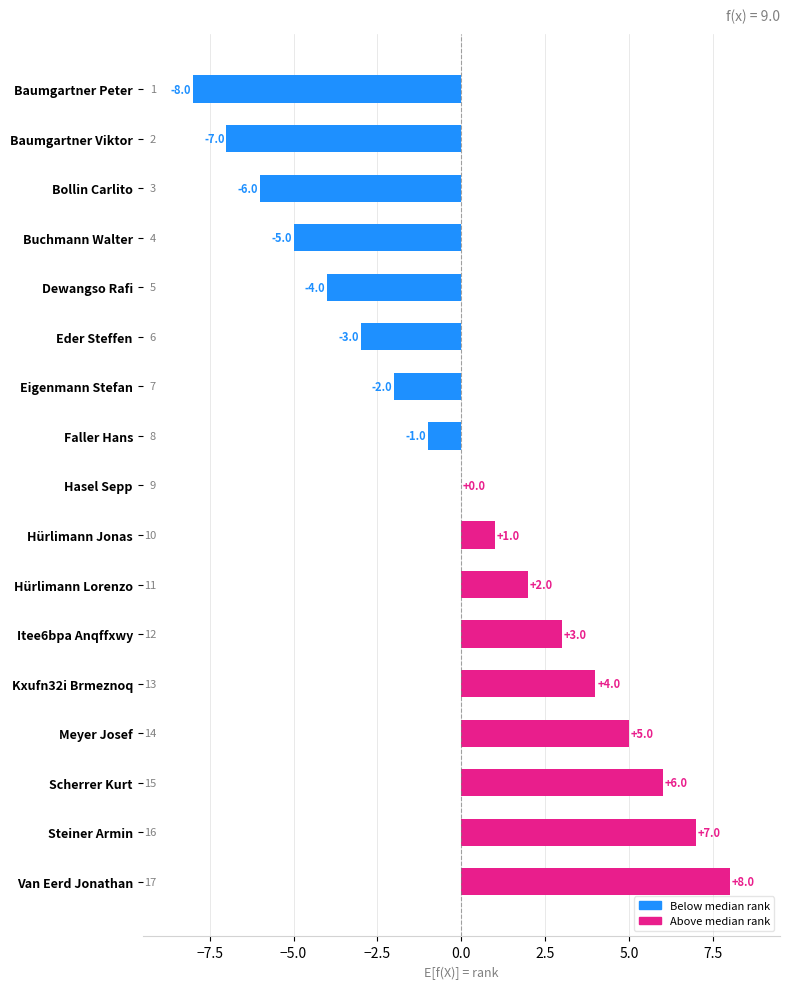

At which label is the value closest to 0?

Hasel Sepp